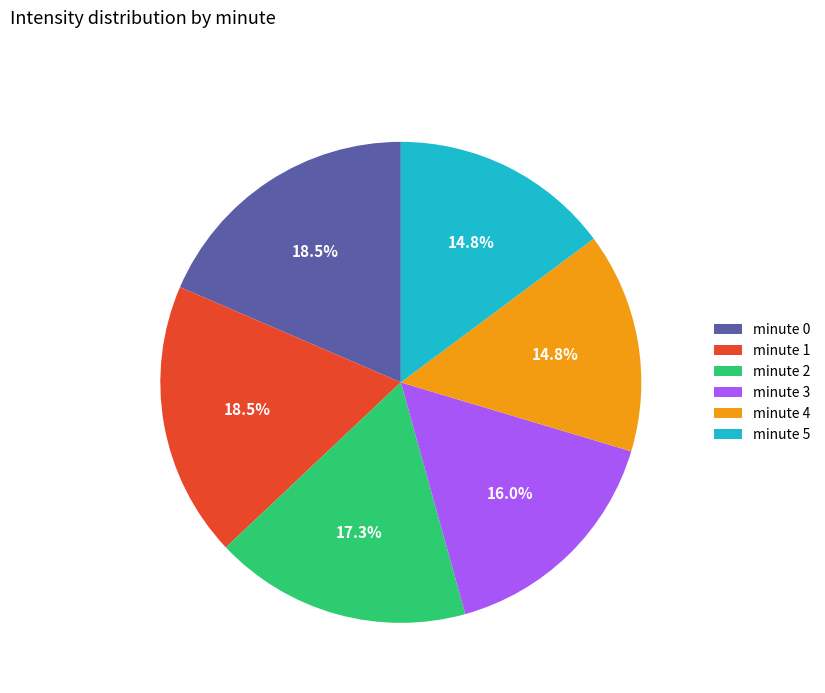

What is the ratio of the value at minute 3 to the value at minute 0?

0.9